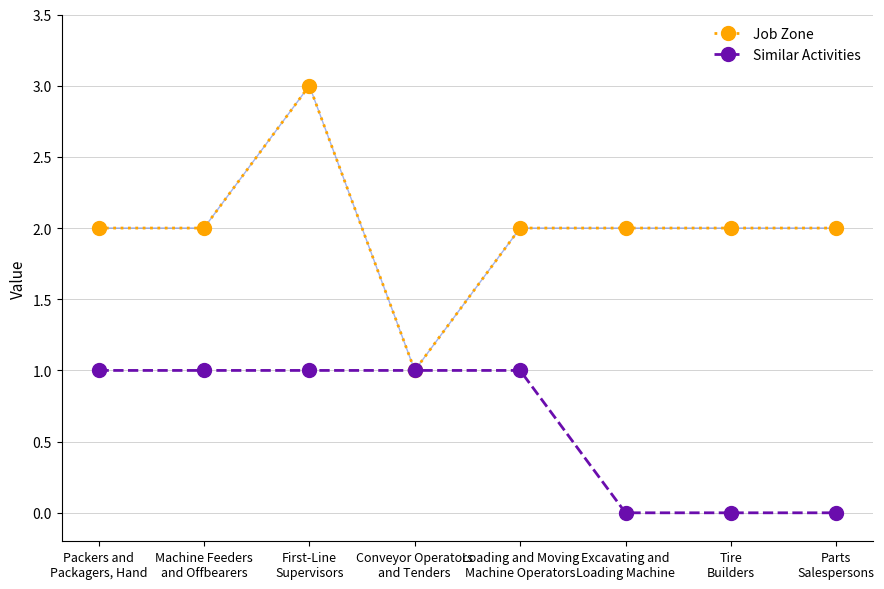

What is the average value of the Similar Activities series?

1